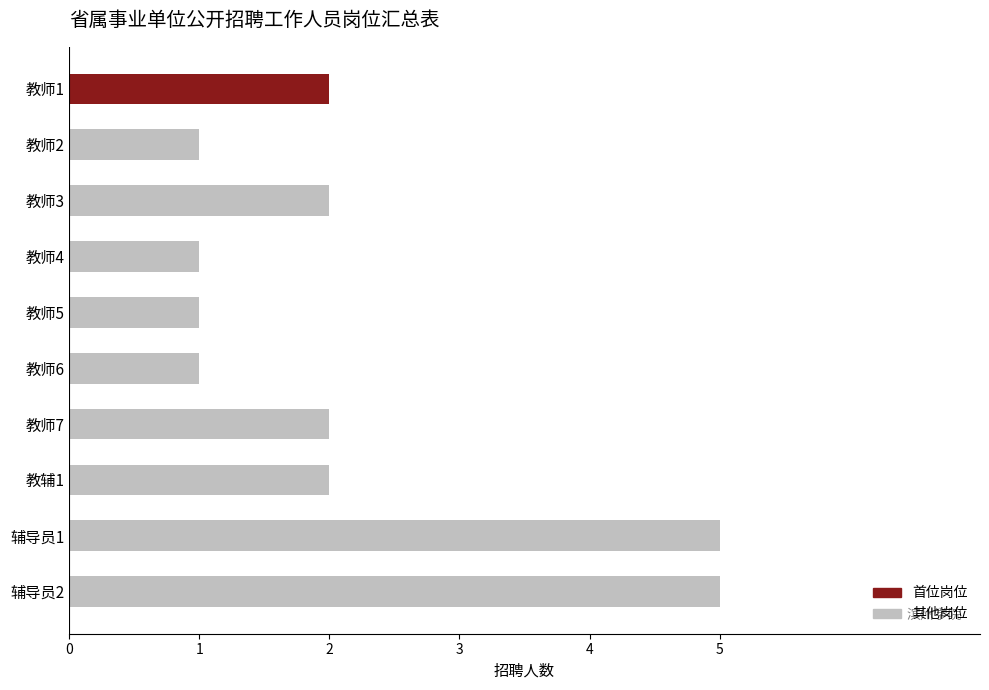

What is the ratio of the value at 教师2 to the value at 教师3?

0.5